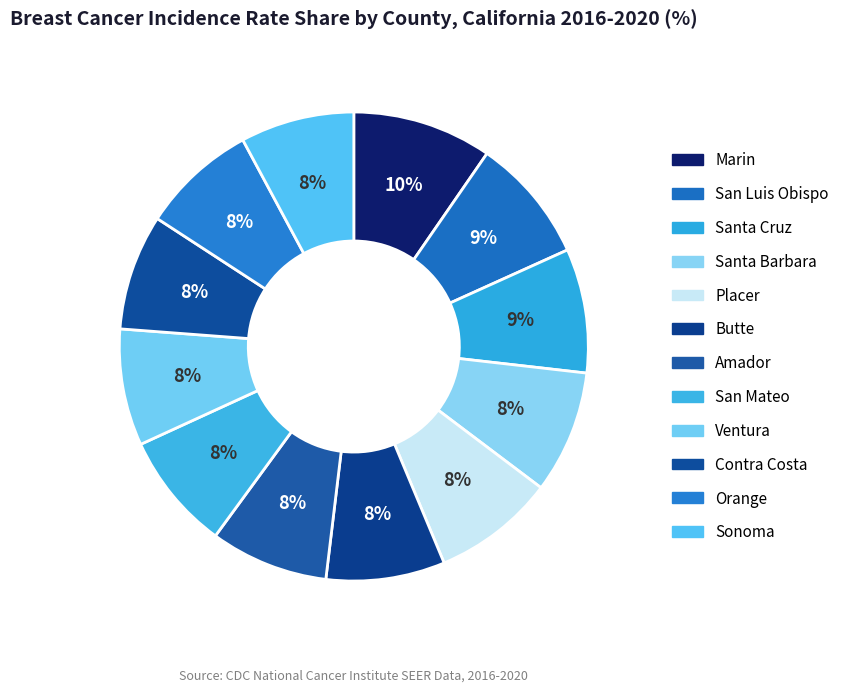

Is it true that Orange is 15% of the pie?

False